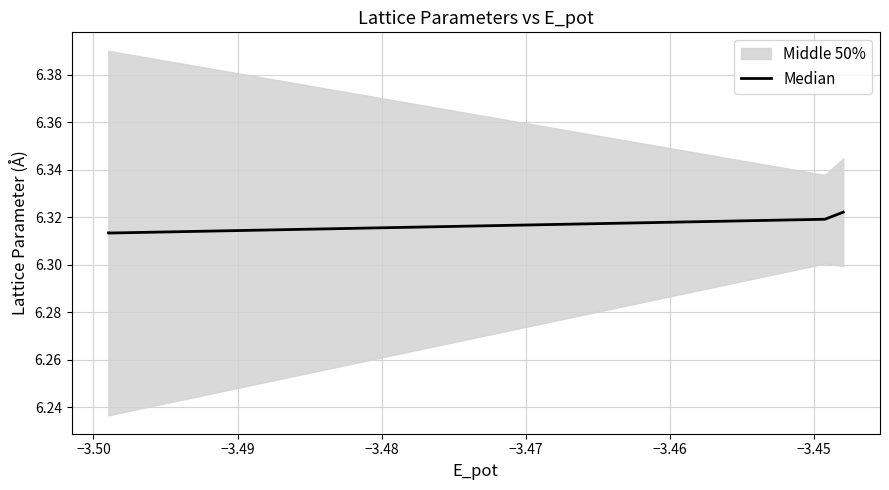

True or false: the data has more than 1 interior local peaks.

False